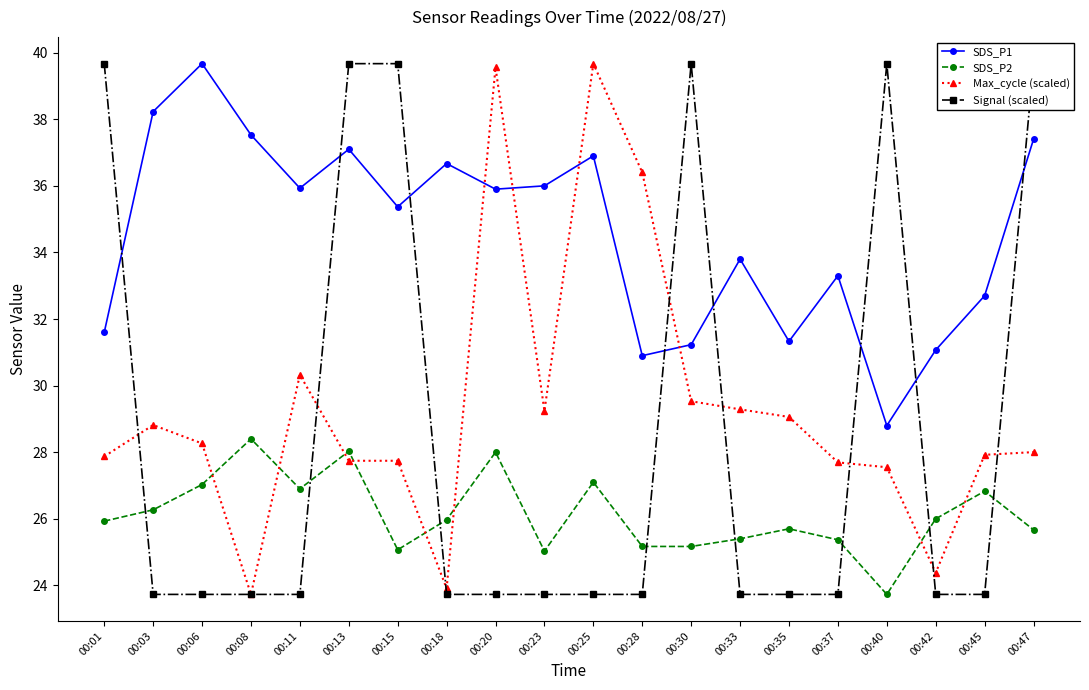

What is the lowest value of the SDS_P2 series?

23.7